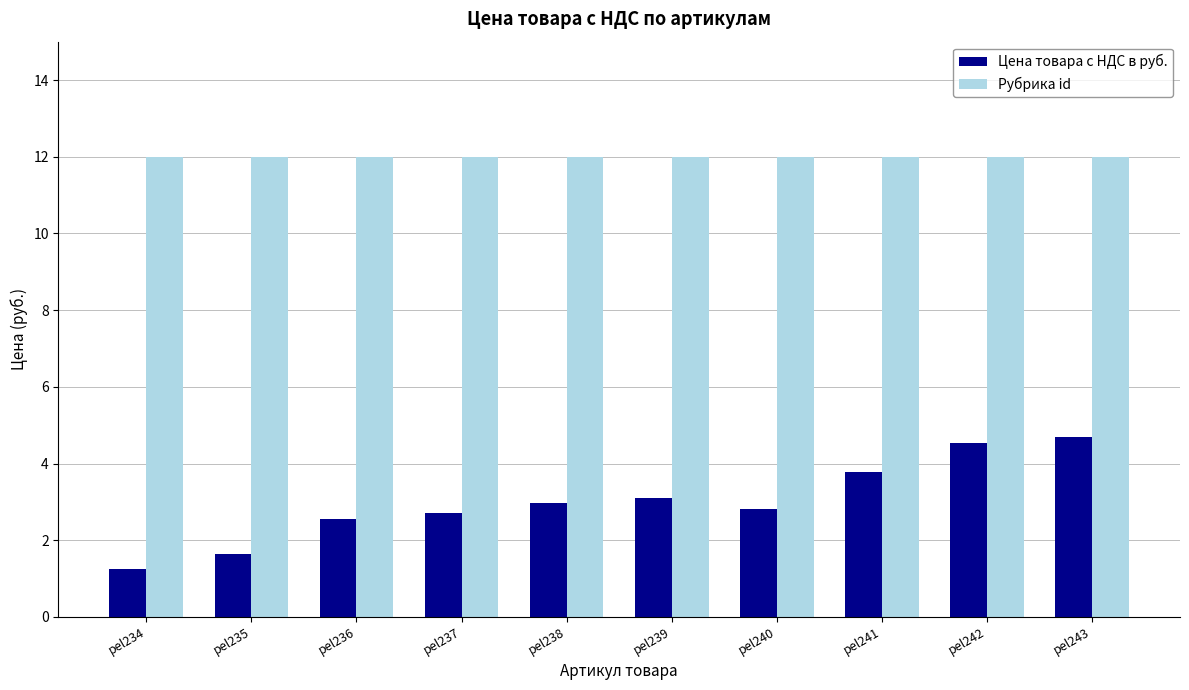

Which series has the widest spread of values?

Цена товара с НДС в руб.